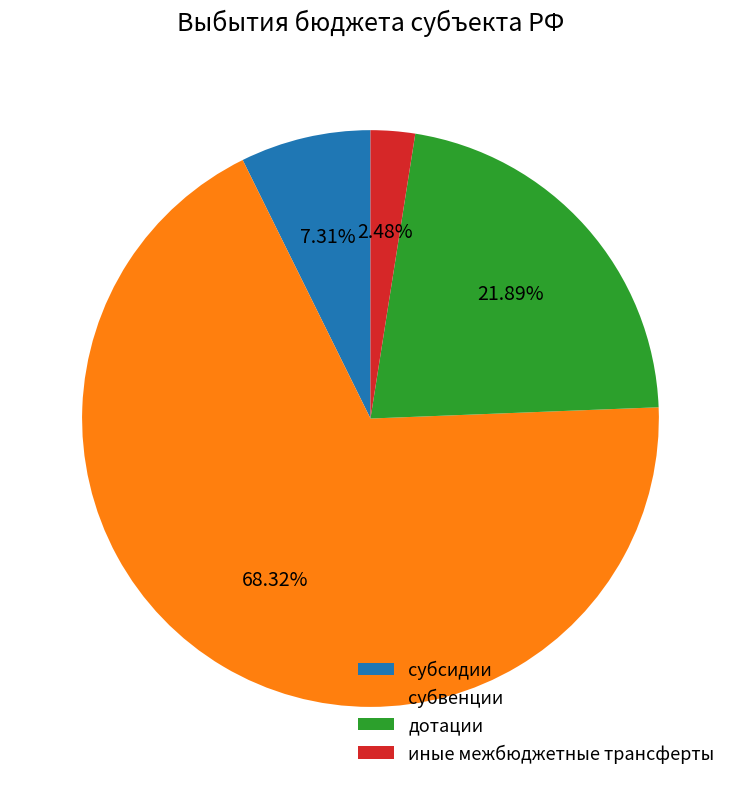

Does субвенции account for over 50% of the chart?

Yes